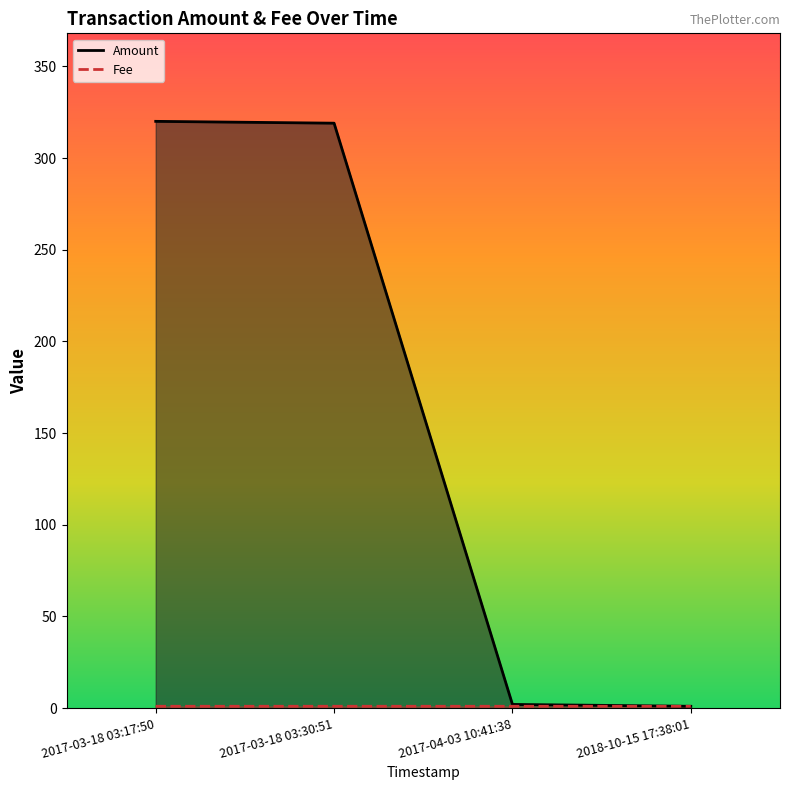

Reading left to right, extract all data points from this chart.

Amount: 2017-03-18 03:17:50=320.0	2017-03-18 03:30:51=319.0	2017-04-03 10:41:38=2.0	2018-10-15 17:38:01=1.0
Fee: 2017-03-18 03:17:50=1.0	2017-03-18 03:30:51=1.0	2017-04-03 10:41:38=1.0	2018-10-15 17:38:01=1.0